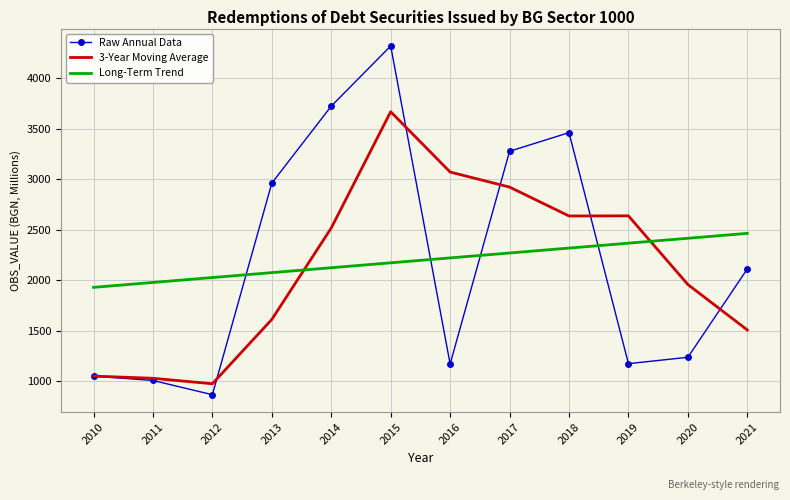

How many values in the Long-Term Trend series exceed 2219?

6